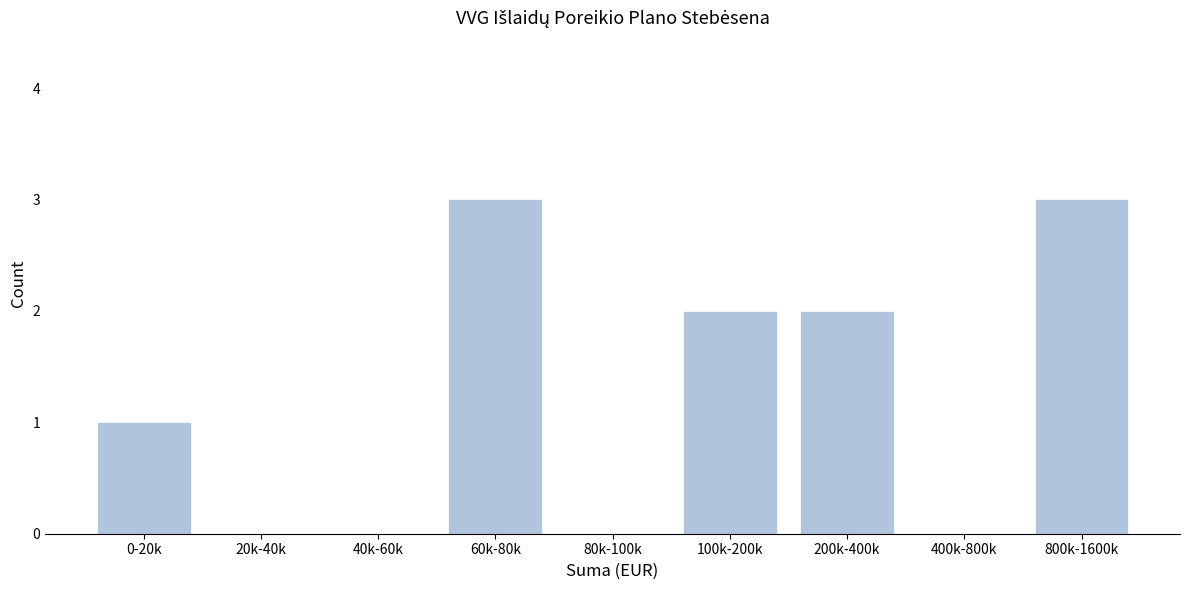

Reading left to right, transcribe all the data shown in this chart.

0-20k=1	20k-40k=0	40k-60k=0	60k-80k=3	80k-100k=0	100k-200k=2	200k-400k=2	400k-800k=0	800k-1600k=3